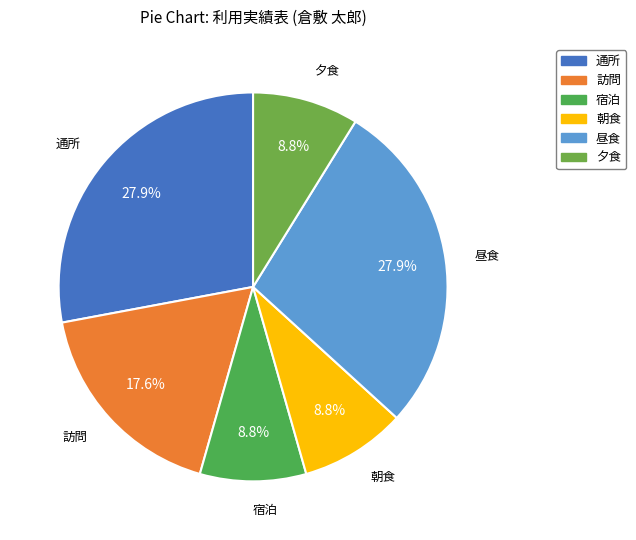

What is the ratio of the value at 宿泊 to the value at 昼食?

0.3